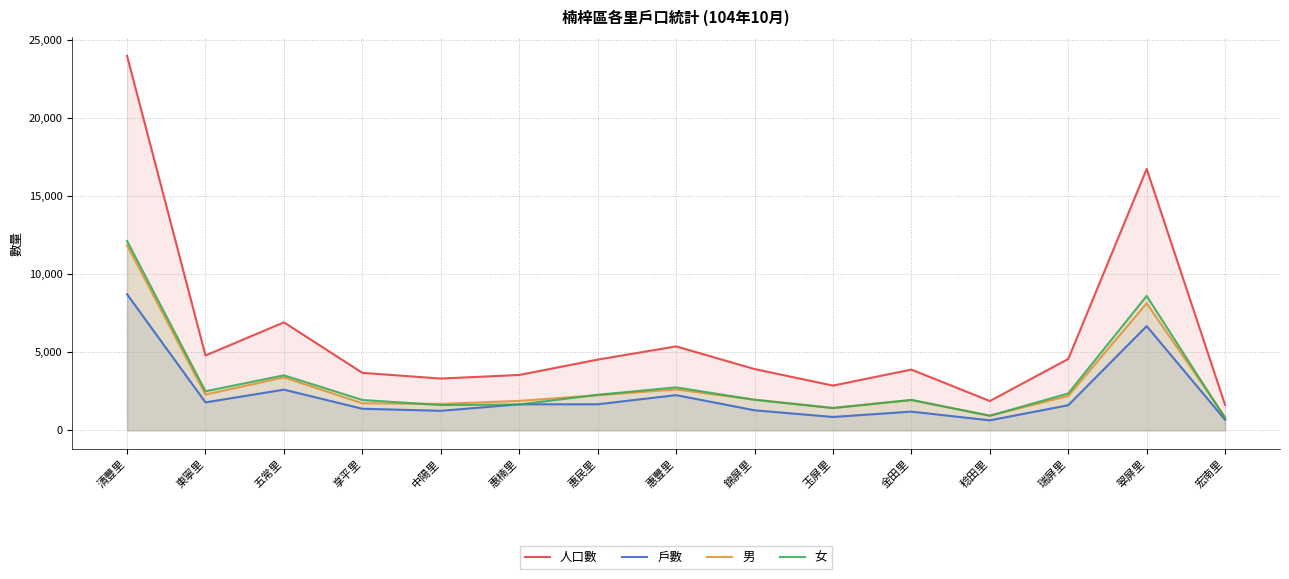

What is the sum of the 女 values at 瑞屏里 and 玉屏里?

3793